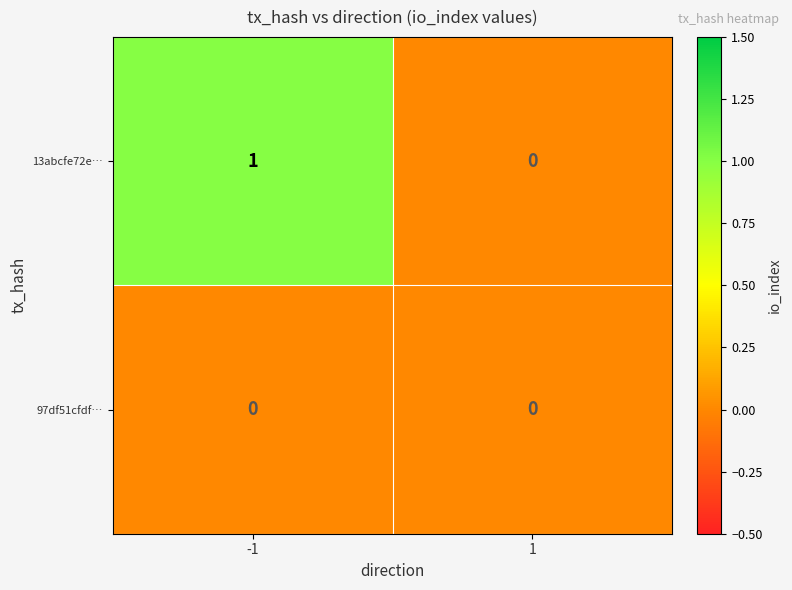

At which category is the sum across all series the highest?

-1